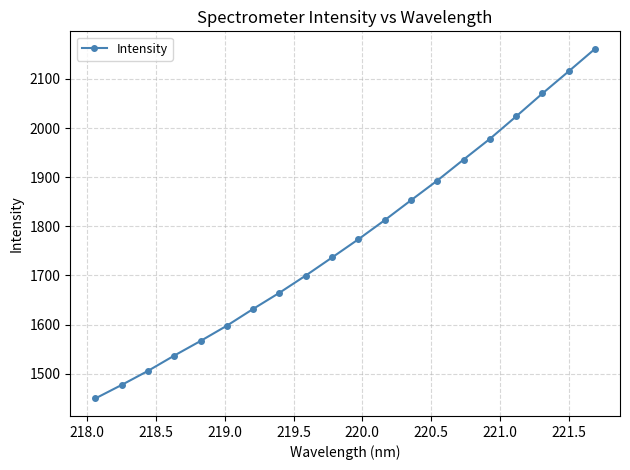

What is the maximum value shown in the chart?

2161.2